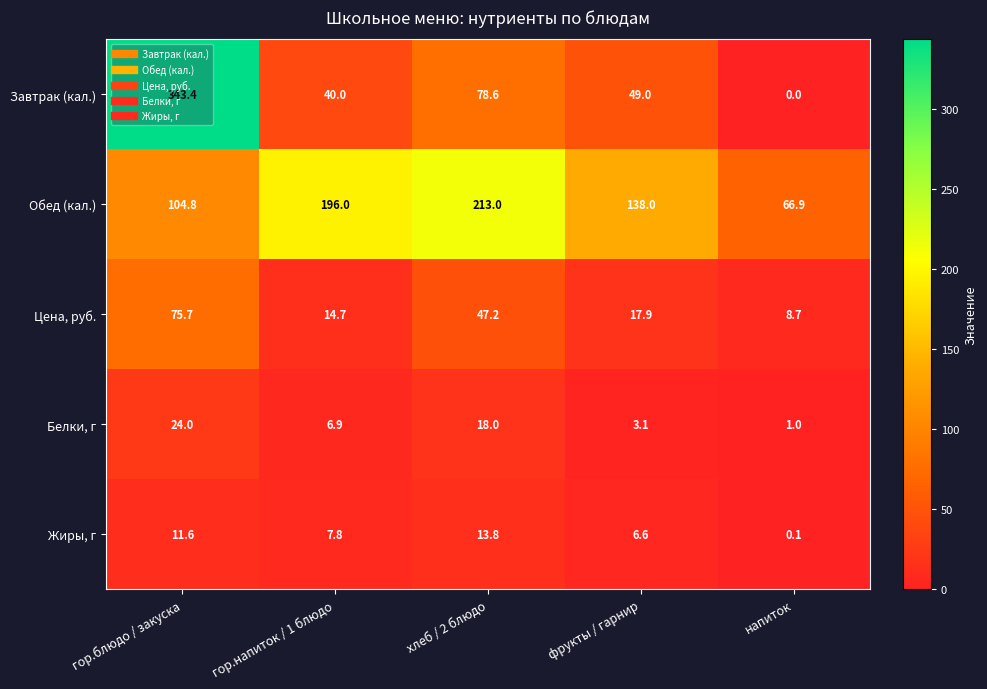

At how many categories does at least one series exceed 40?

5